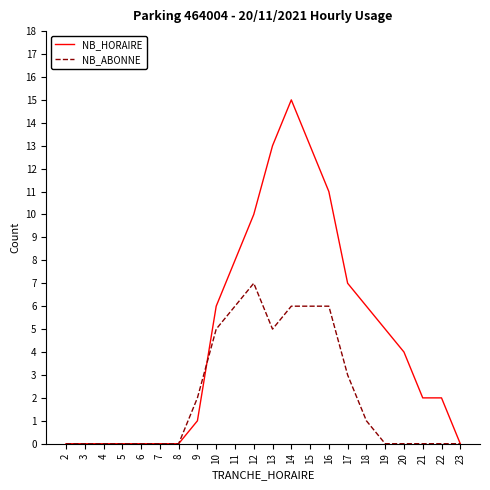

Which series has the largest total across all categories?

NB_HORAIRE